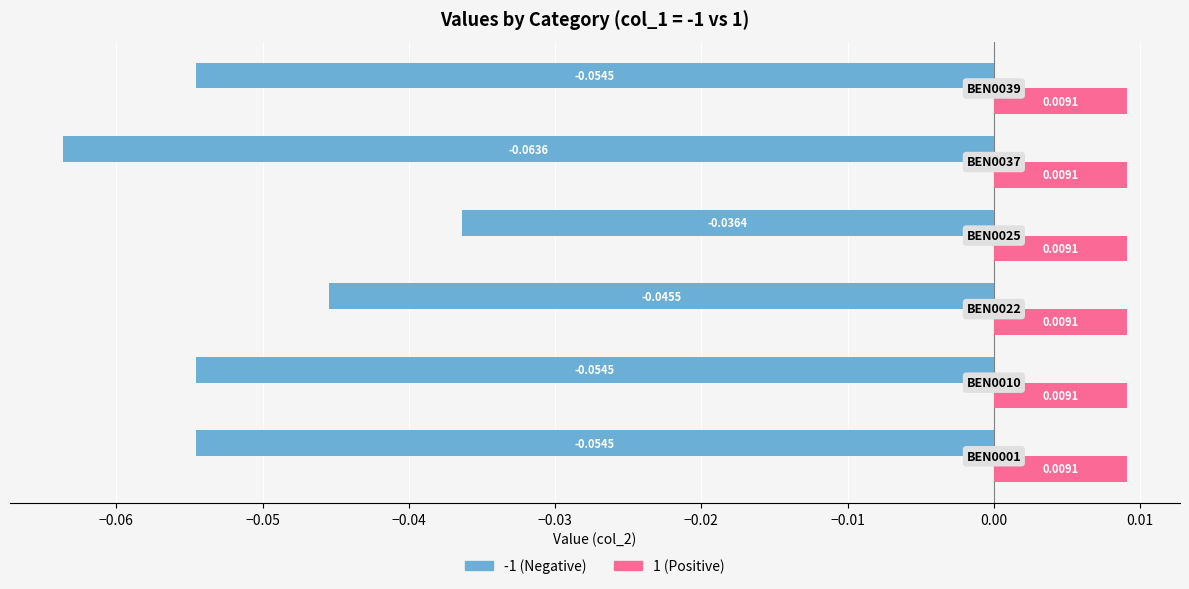

What is the minimum value shown in the chart?

-0.1